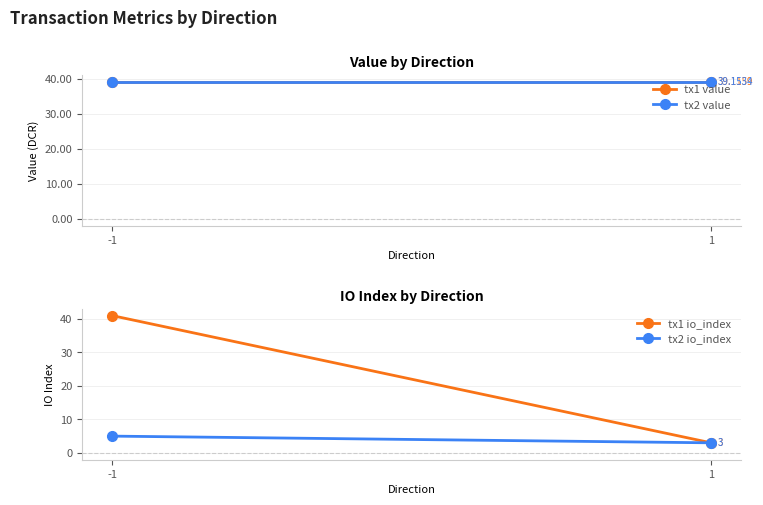

Rank the series by their maximum value, from highest to lowest.

tx1 io_index, tx2 value, tx1 value, tx2 io_index